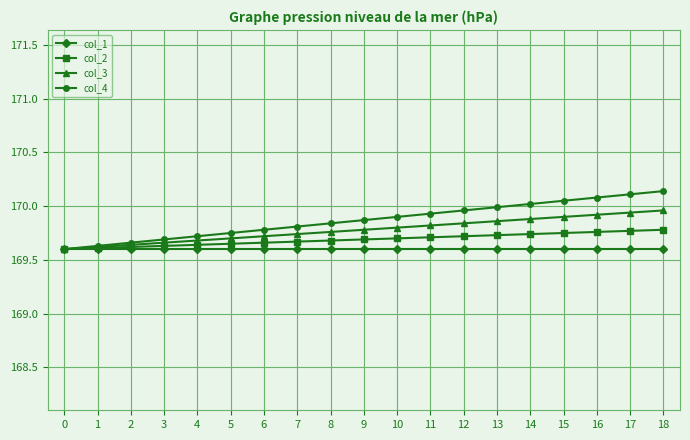

List the series in order of their peak value, highest first.

col_4, col_3, col_2, col_1